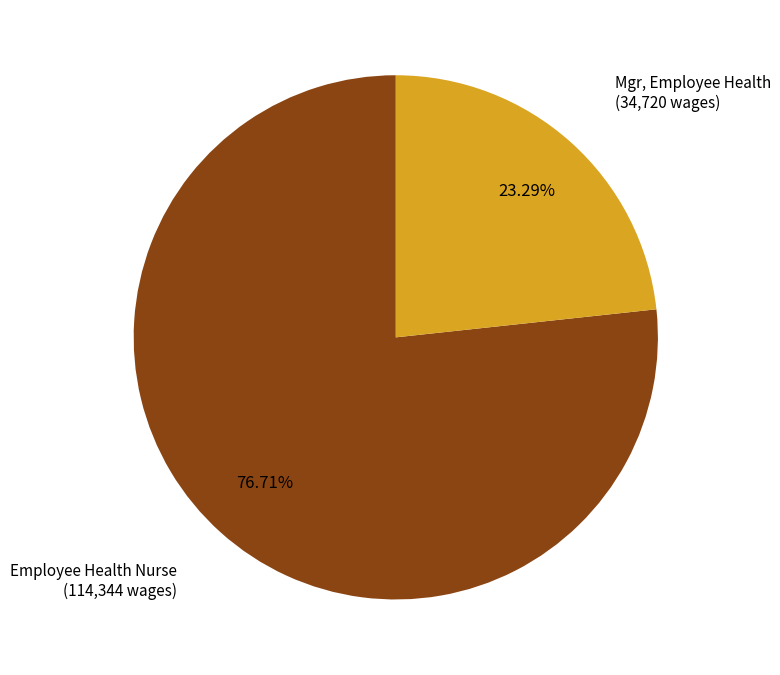

What is the majority slice?

Employee Health Nurse